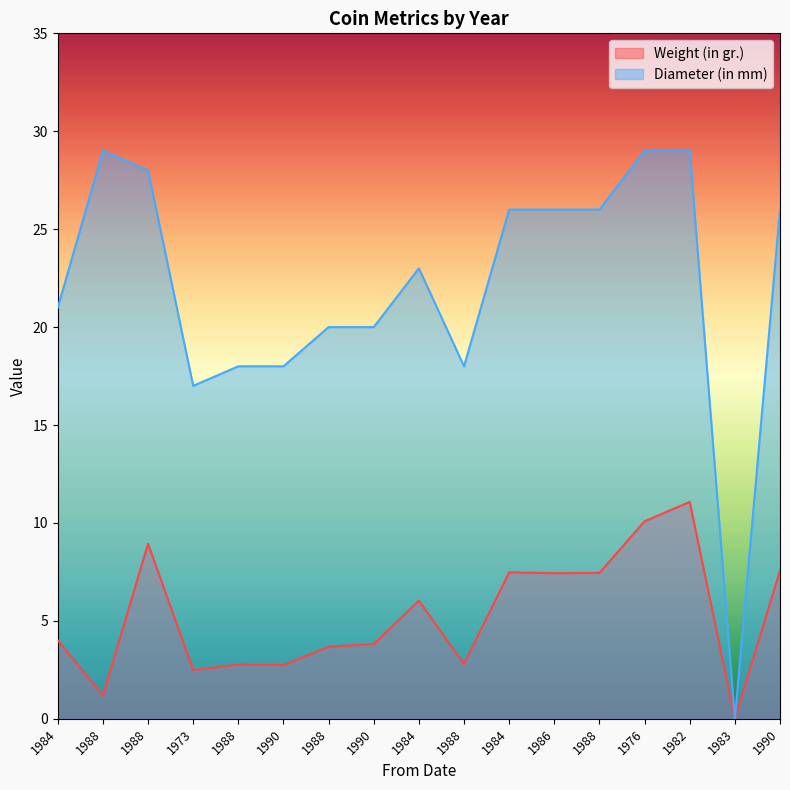

What are all the series names shown in the legend?

Weight (in gr.), Diameter (in mm)